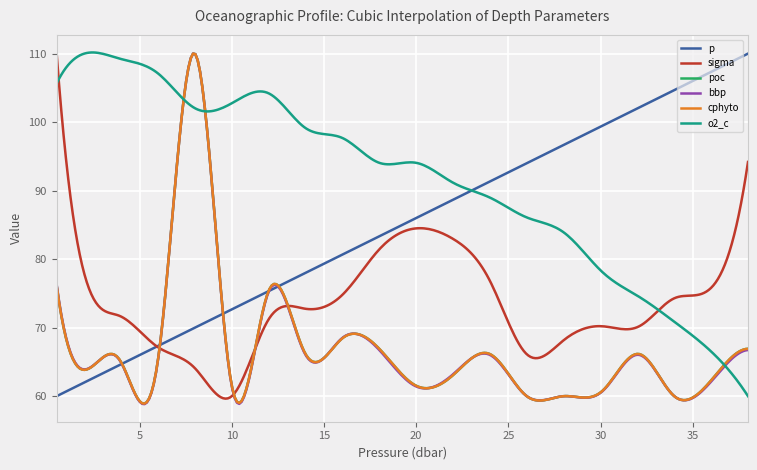

What is the minimum value for o2_c?

60.0